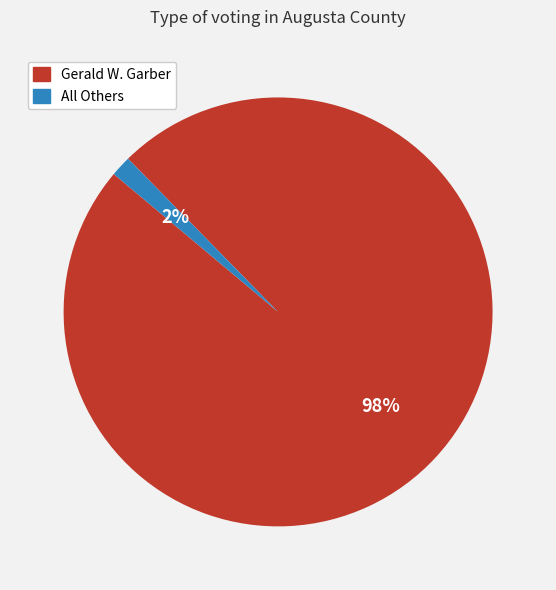

How many slices are in this pie chart?

2